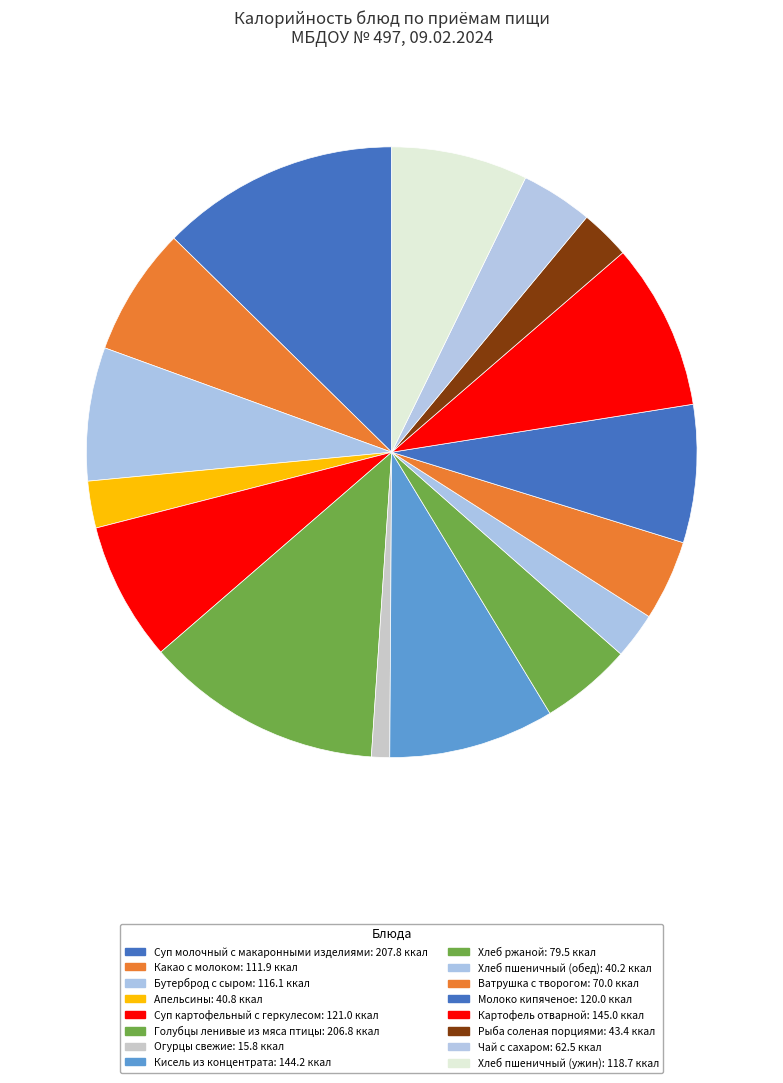

Count the number of slices in the pie.

16